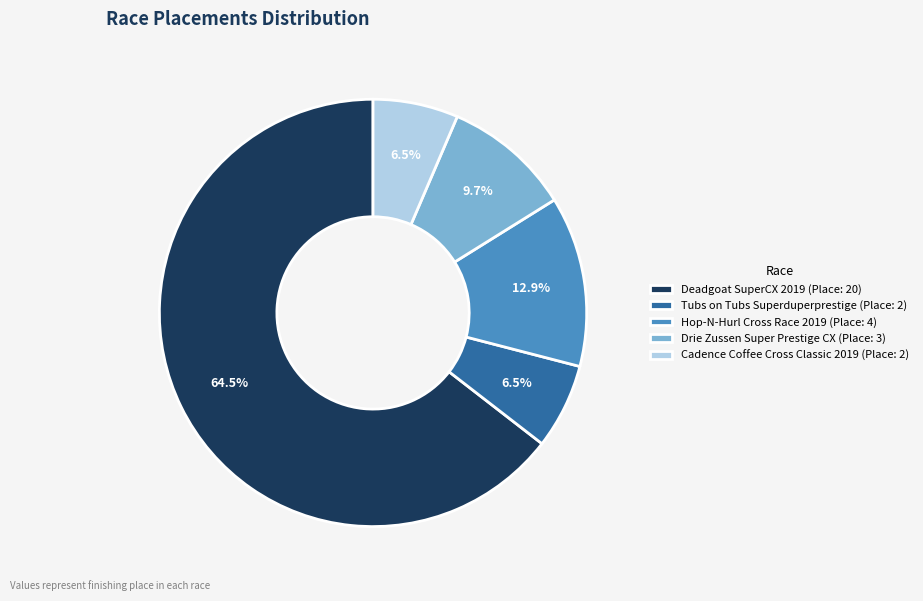

Approximately how many times larger is the value at Hop-N-Hurl Cross Race 2019 compared to Cadence Coffee Cross Classic 2019?

2.0